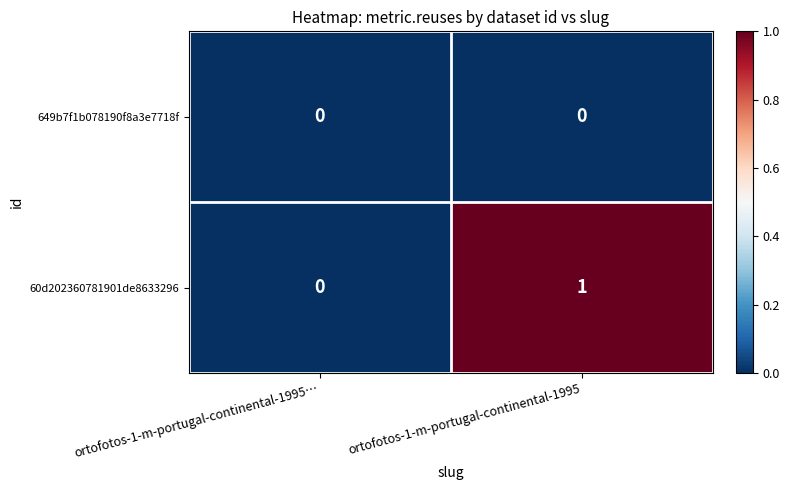

Where is 60d202360781901de8633296 nearest to the value 0?

ortofotos-1-m-portugal-continental-1995…